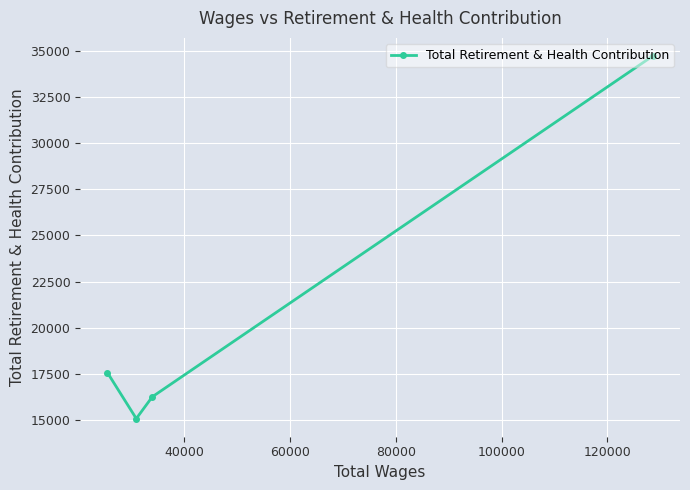

What is the value of the 2nd point from the left?

15054